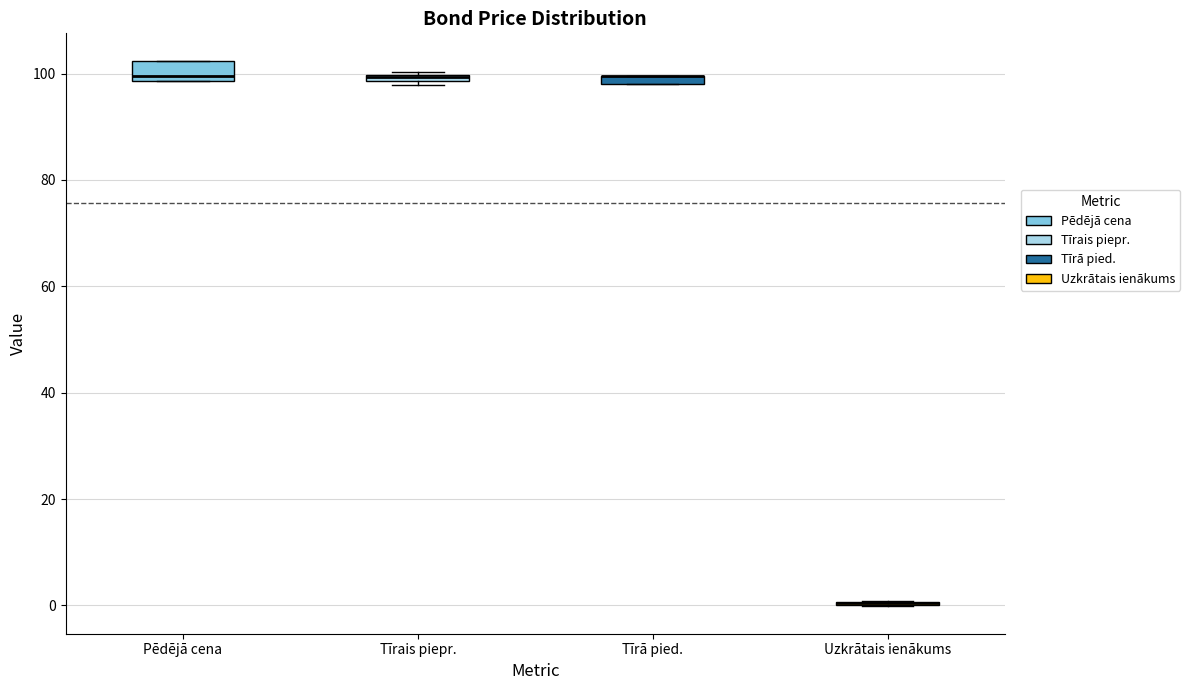

Which box is the tallest, from its lower edge to its upper edge?

Pēdējā cena